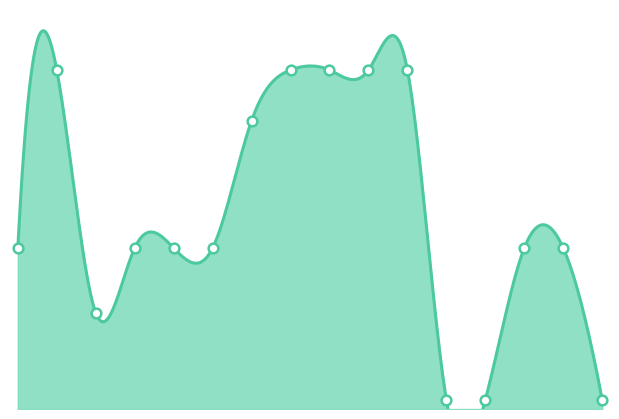

What is the ratio of the value at 284162246 to the value at 284162245?

1.0